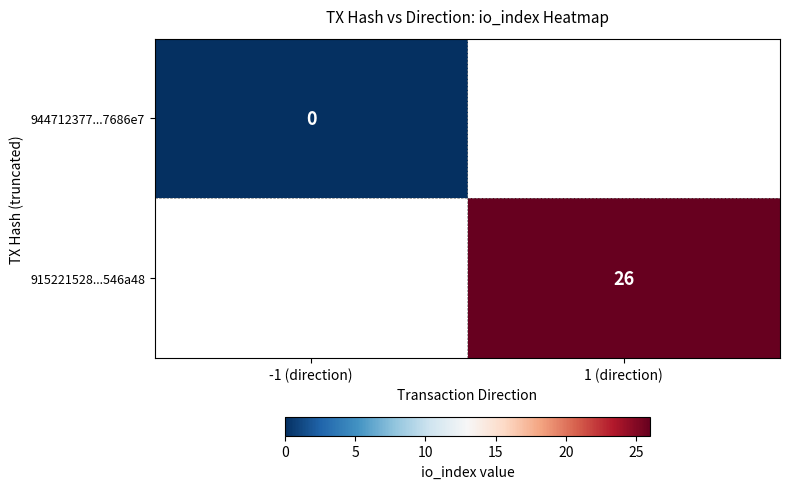

Is the value of 944712377...7686e7 at -1 (direction) greater than the value of 915221528...546a48 at 1 (direction)?

No